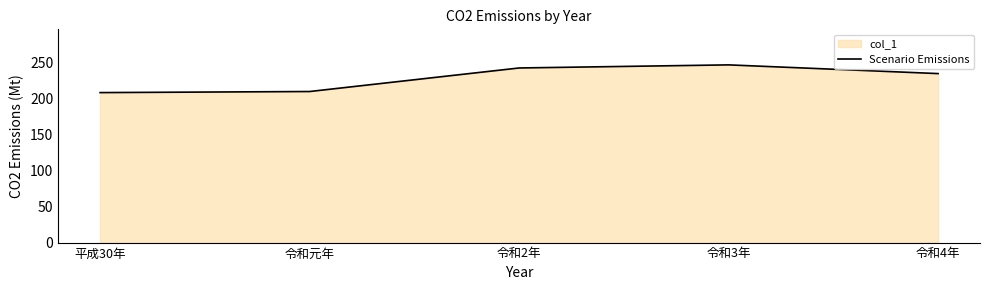

What is the maximum value shown in the chart?

246.8